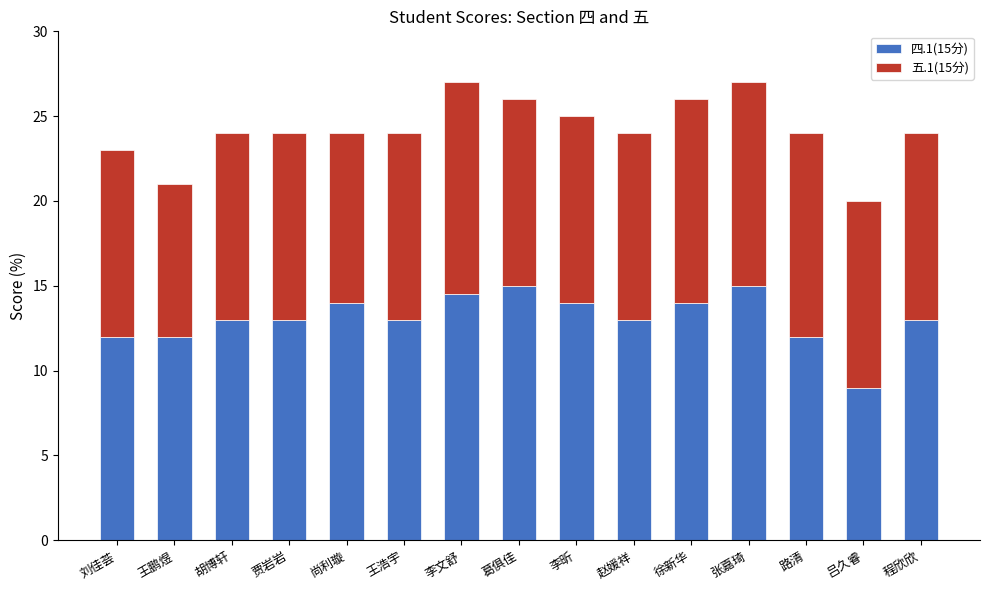

What is the total value across all series at 赵媛祥?

24.0